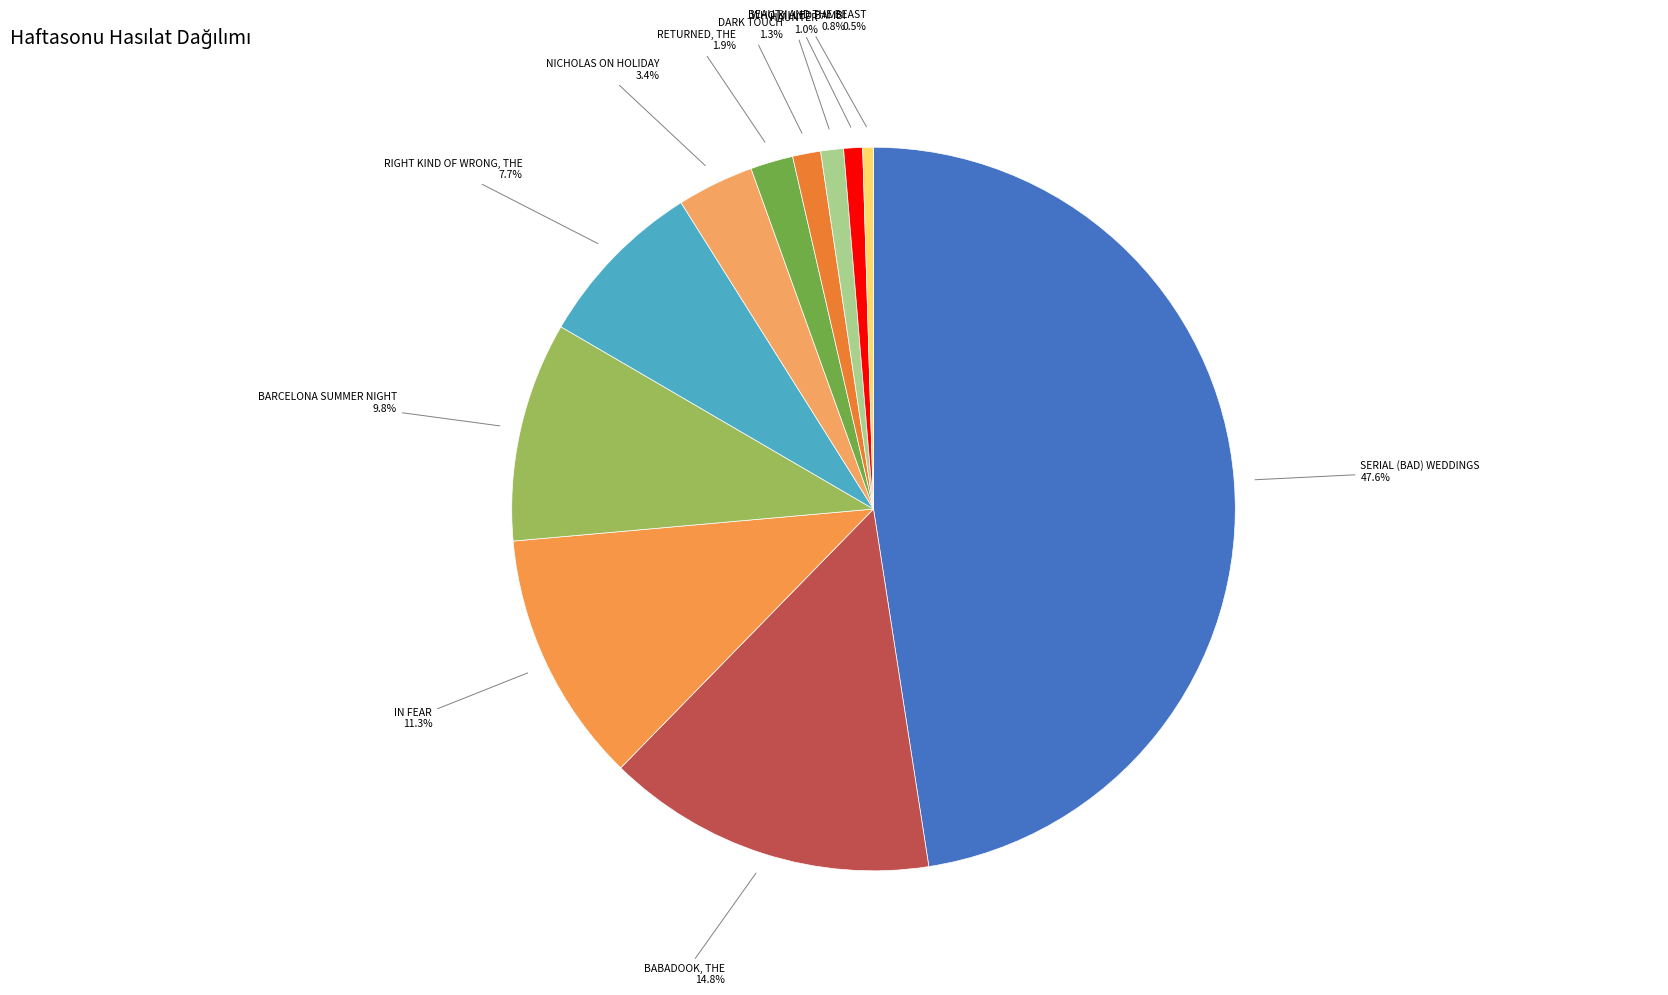

What percentage do HAUNTER and RETURNED, THE together represent?

2.9%